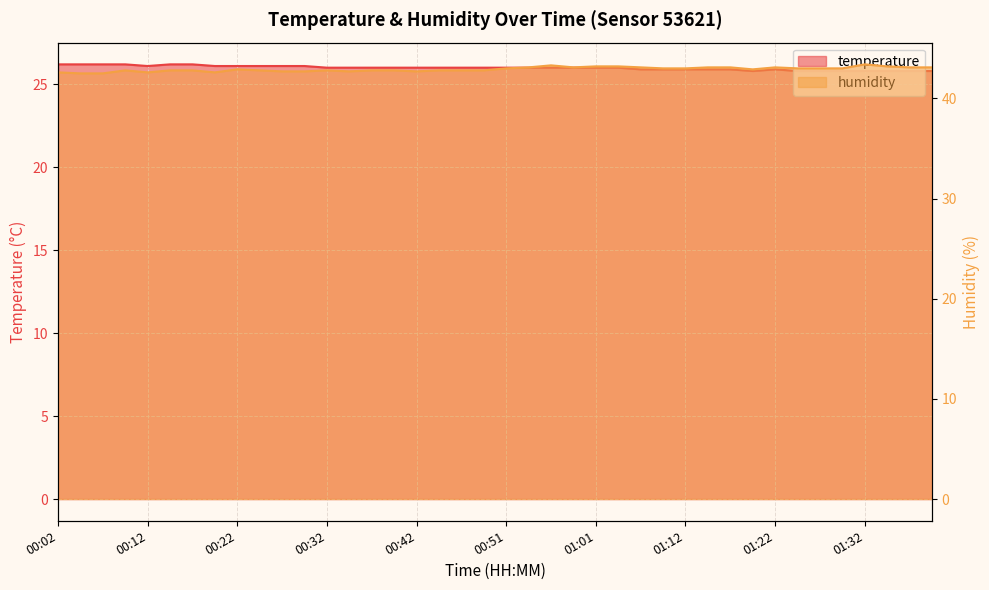

What is the sum of all temperature values?

1039.6